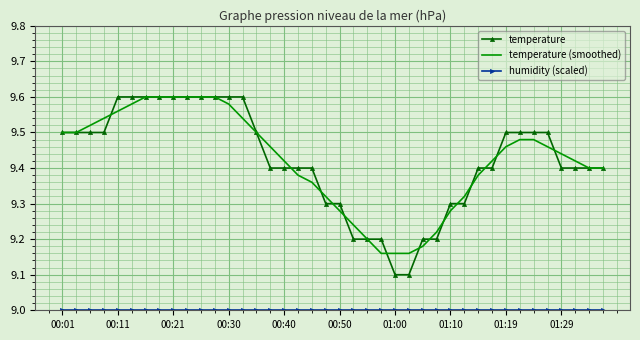

Which series has the widest spread of values?

temperature